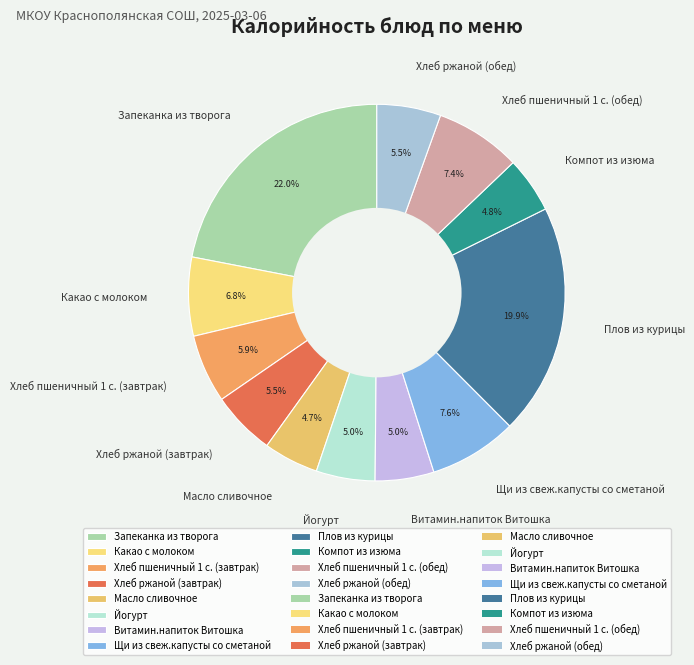

Which has a higher value, Витамин.напиток Витошка or Плов из курицы?

Плов из курицы